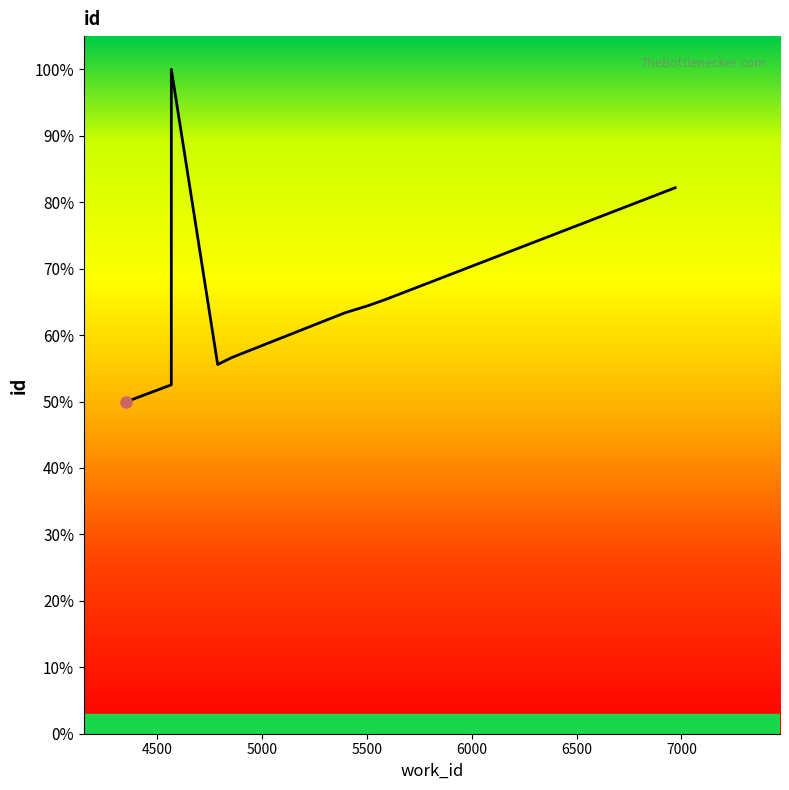

Is this an area chart (filled region under the line)?

No